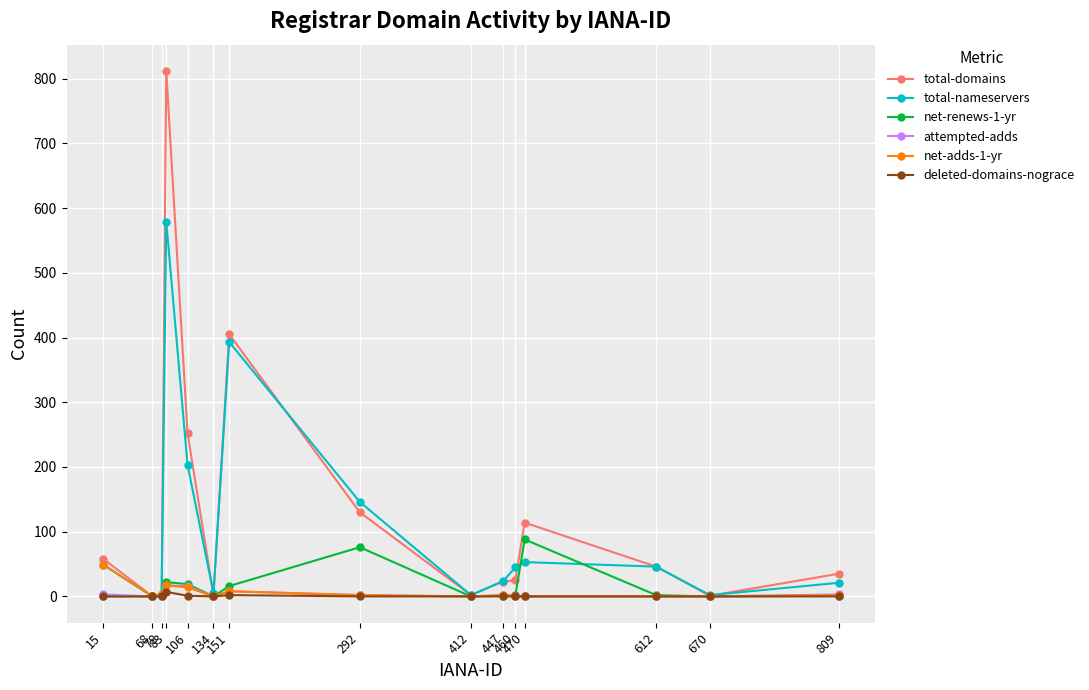

Which series has the widest spread of values?

total-domains